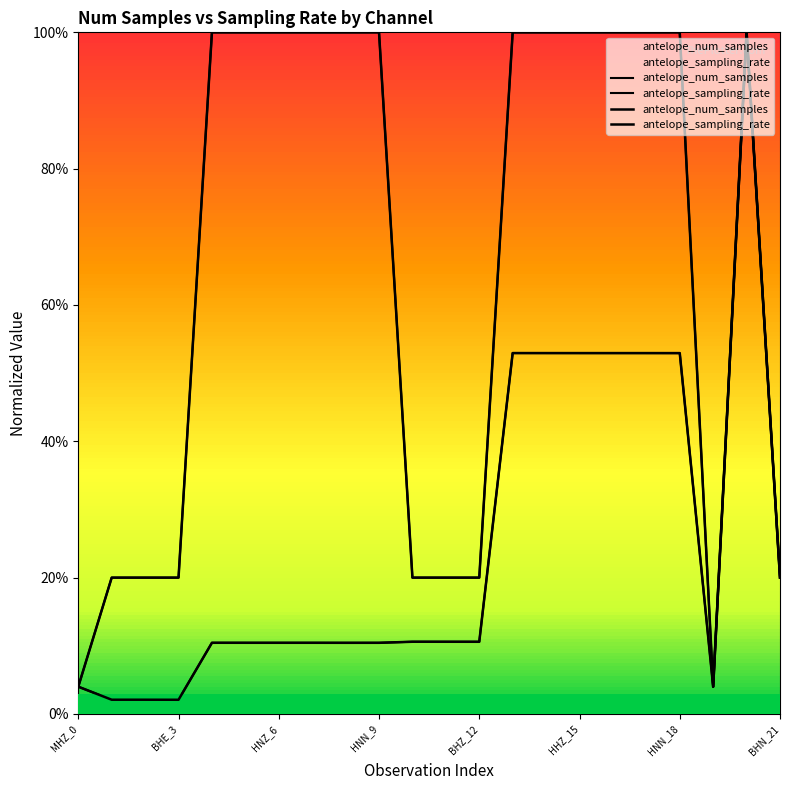

How many lines are shown in the chart?

2